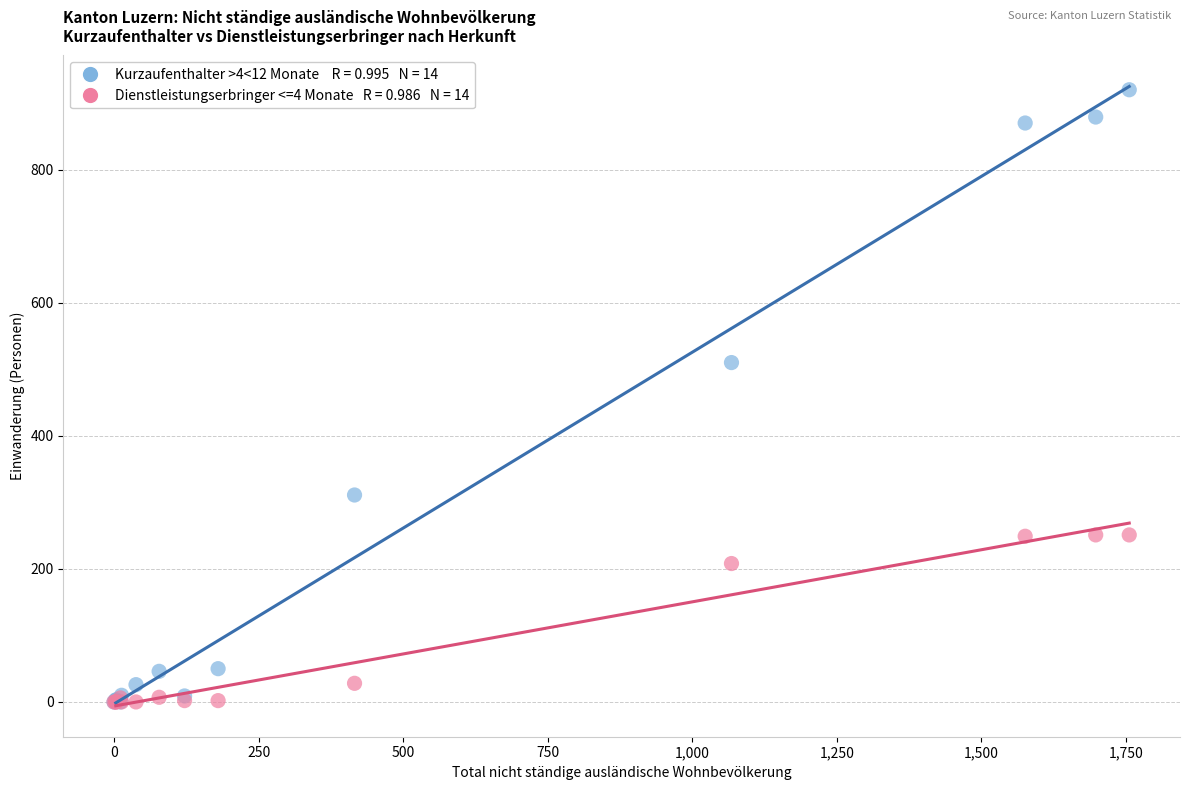

Across all series, what Y value is closest to 460?

510